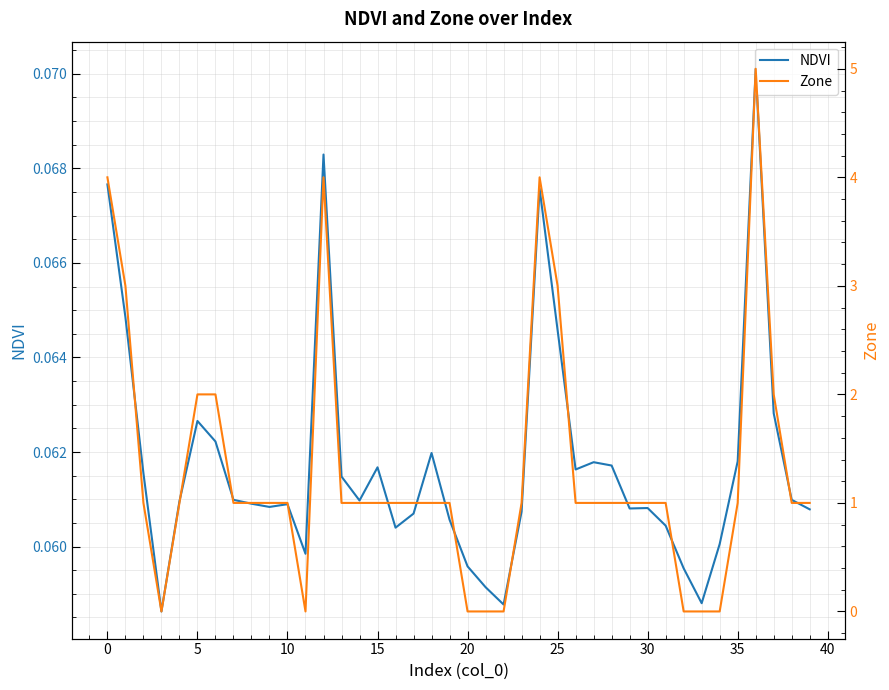

The Zone series shows 4.4 at 0. True or false?

False